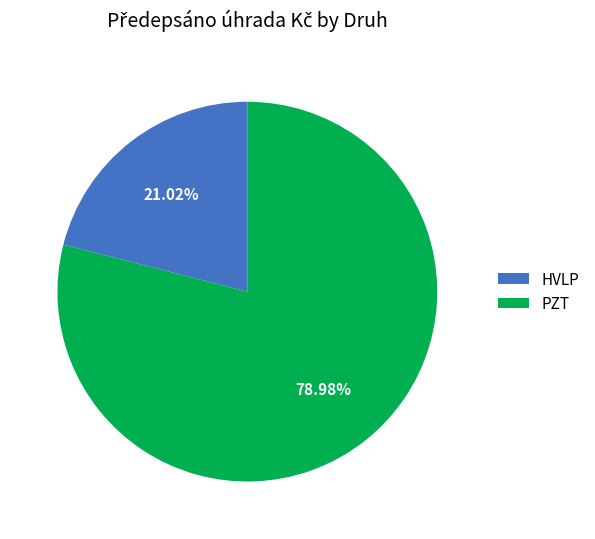

What percentage is NOT represented by PZT?

21.0%